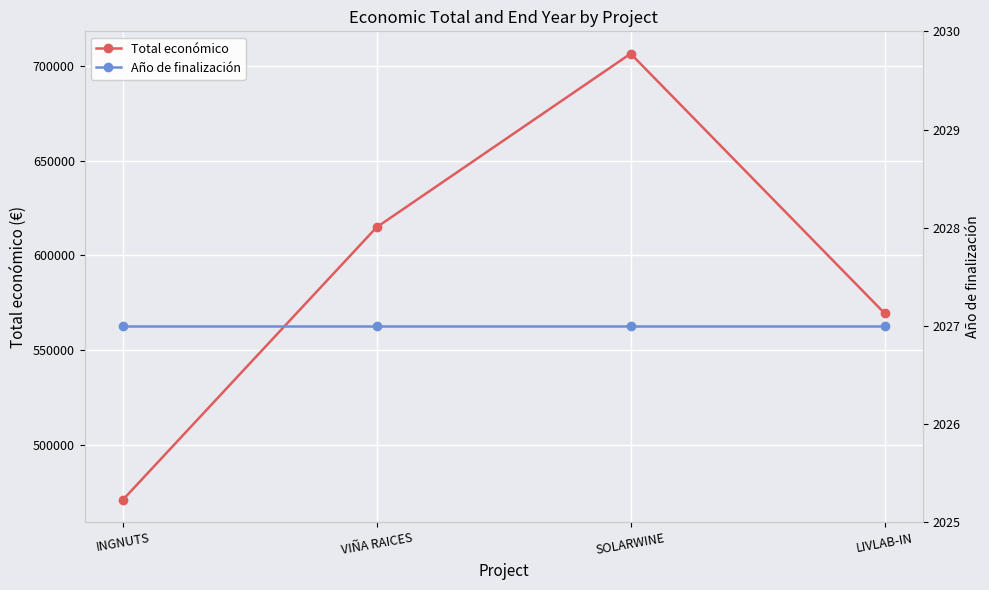

Is it true that Total económico equals 192555 at VIÑA RAICES?

False